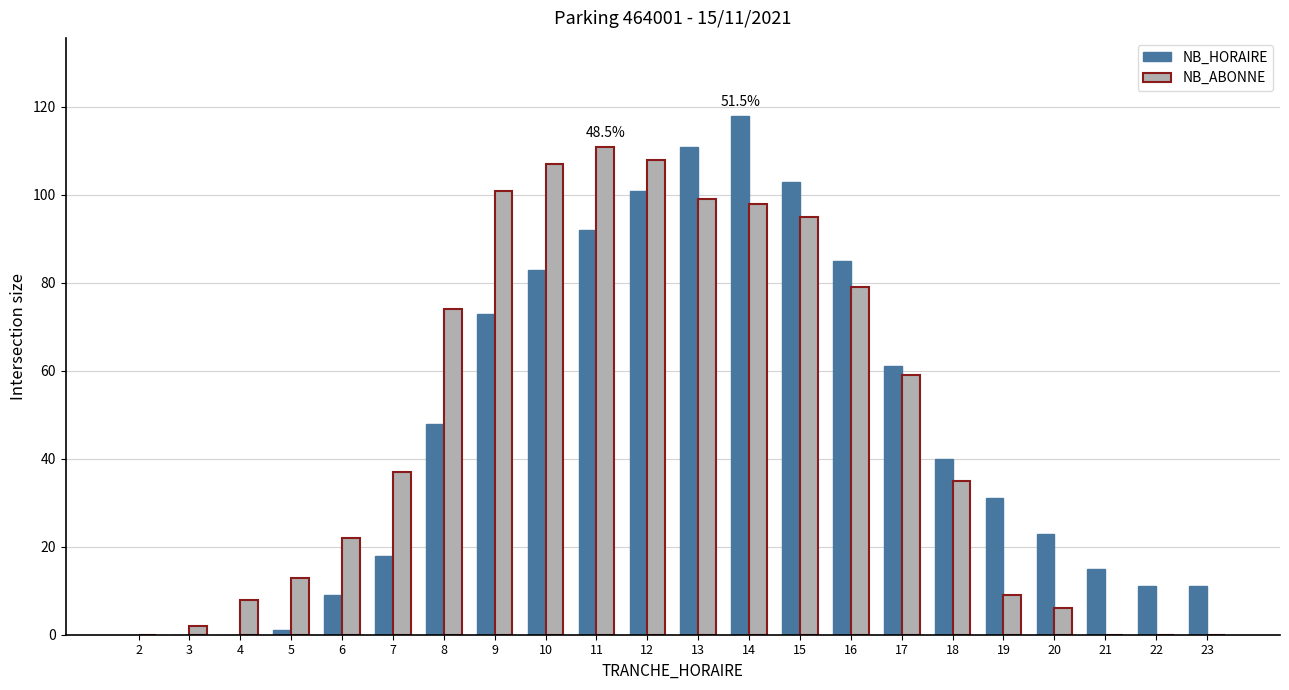

What is the maximum value shown in the chart?

118